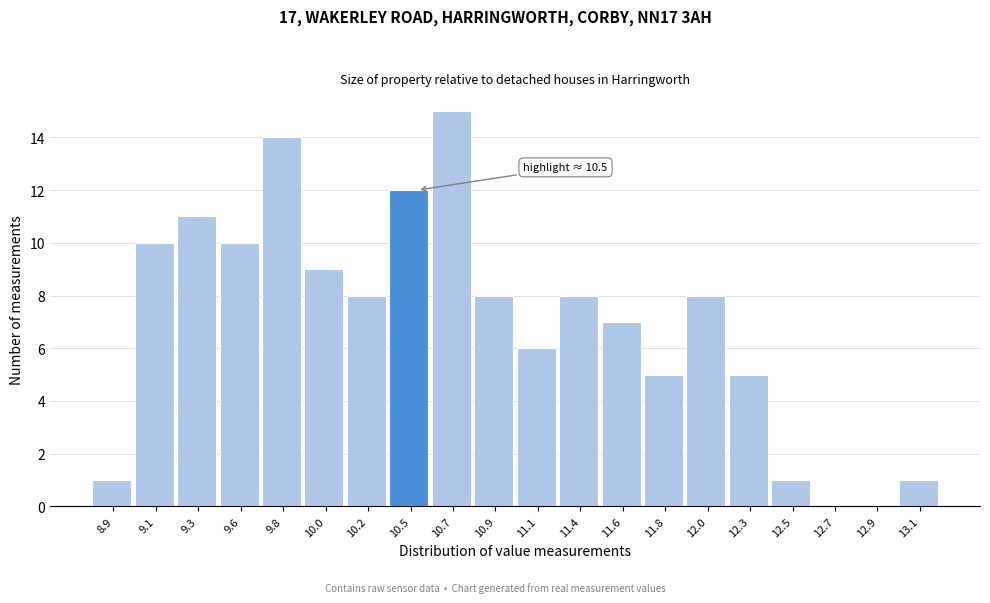

Reading right to left, extract all data points from this chart.

13.1=1	12.9=0	12.7=0	12.5=1	12.3=5	12.0=8	11.8=5	11.6=7	11.4=8	11.1=6	10.9=8	10.7=15	10.5=12	10.2=8	10.0=9	9.8=14	9.6=10	9.3=11	9.1=10	8.9=1